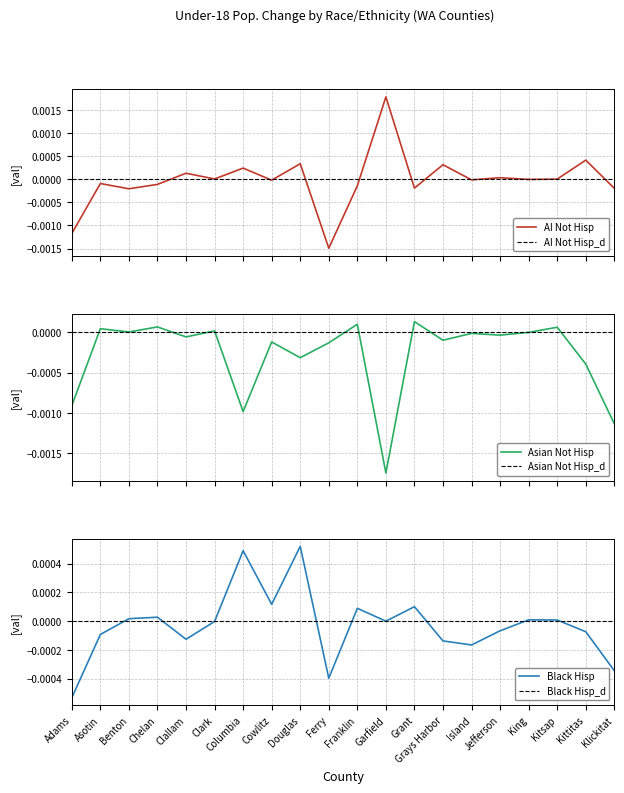

Which series has the largest total across all categories?

AI Not Hisp (Under 18)